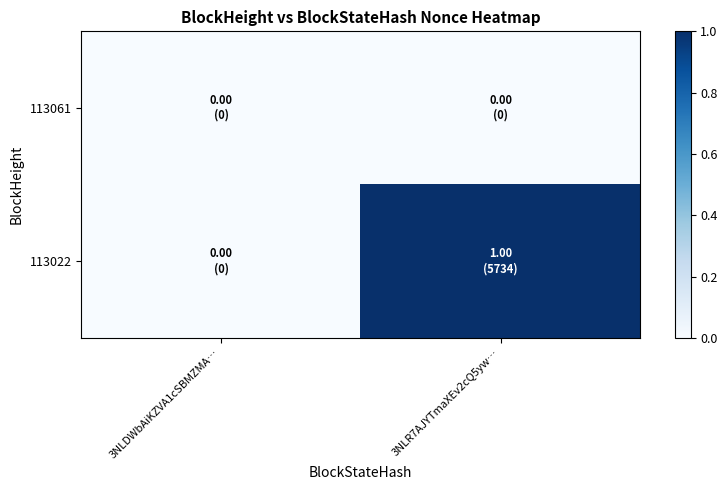

Which series changed the most between 3NLDWbAiKZVA1cSBMZMA… and 3NLR7AJYTmaXEv2cQ5yw…?

113022